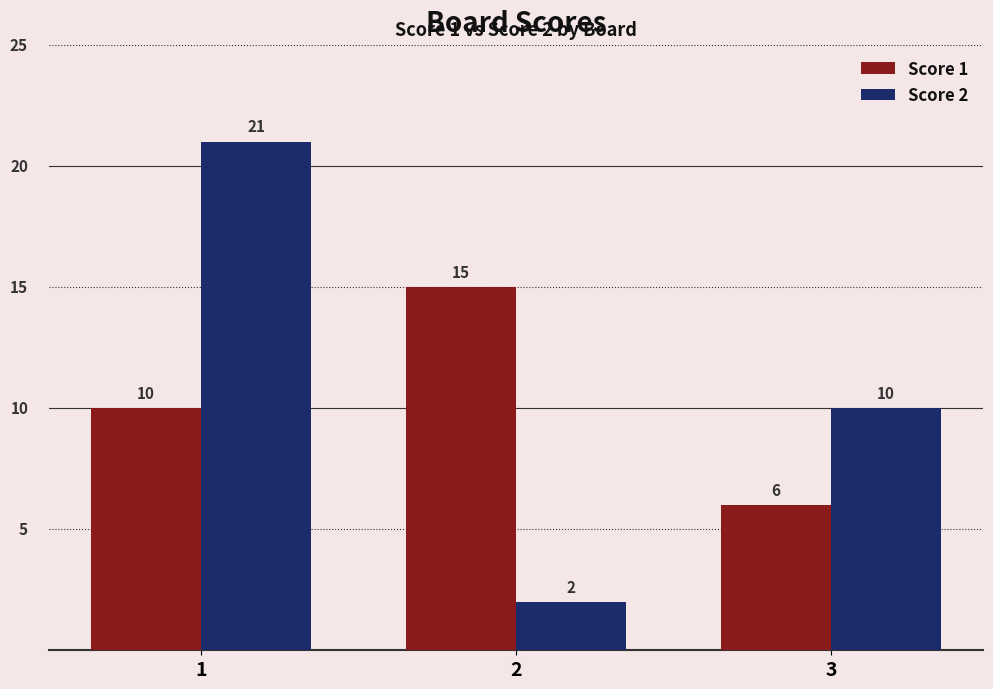

What is the difference between the highest and lowest values at 2?

13